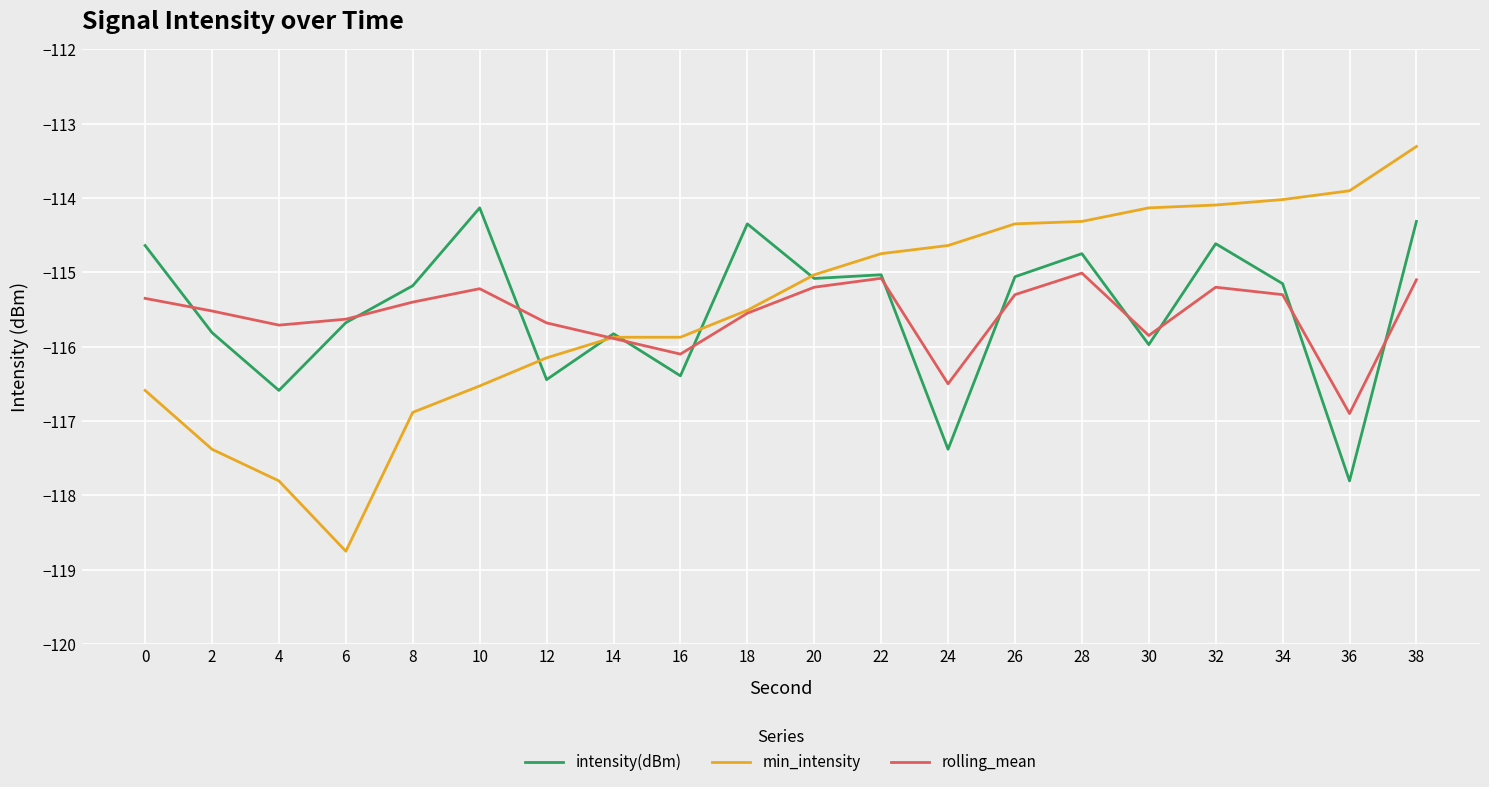

At which category is the sum across all series the highest?

38